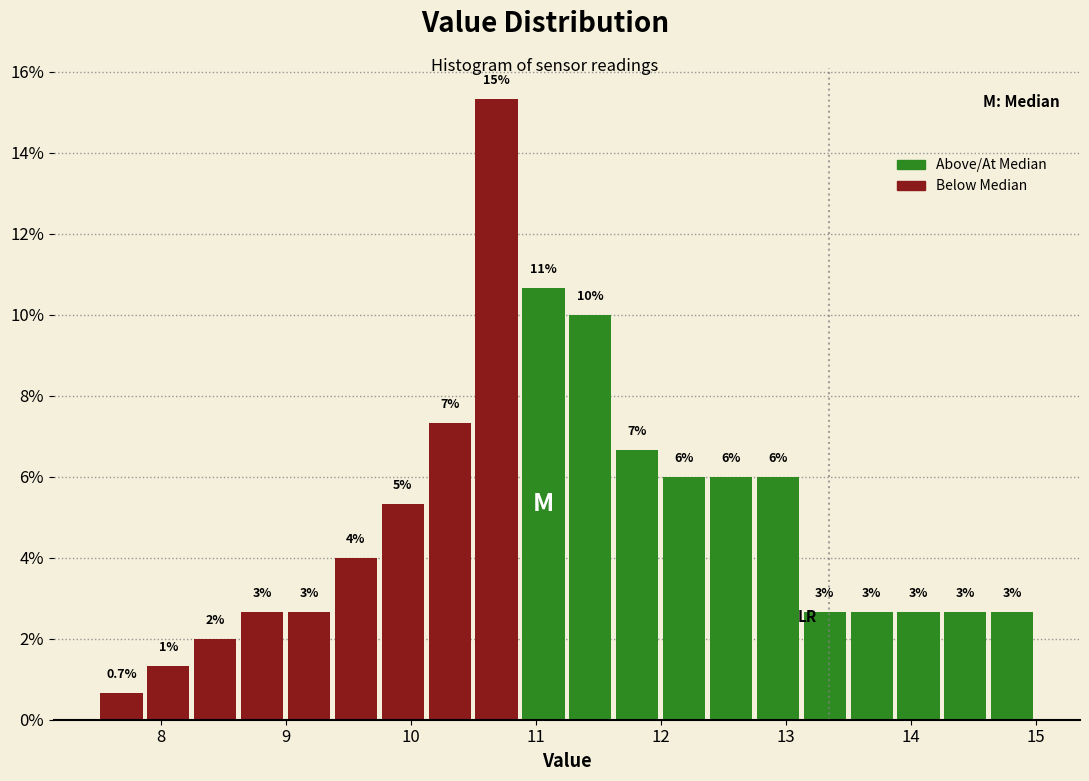

Around what value on the x-axis is the tallest bar? Give the approximate position of its centre, as read against the axis.

10.7